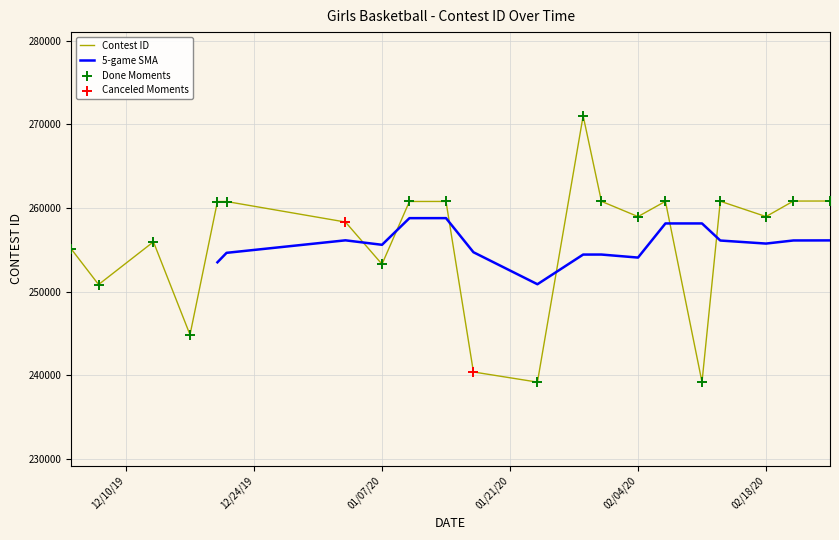

What is the ratio of the value at 1/31/20 to the value at 1/14/20?

1.0